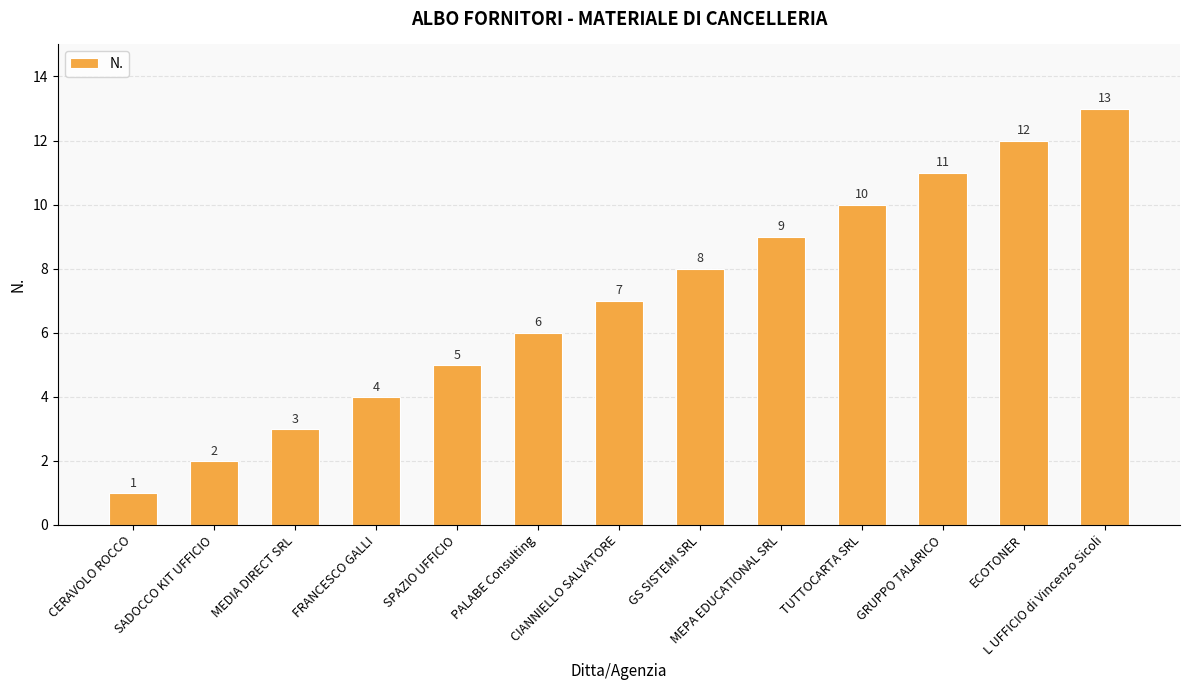

What is the value of the 13th bar from the left?

13